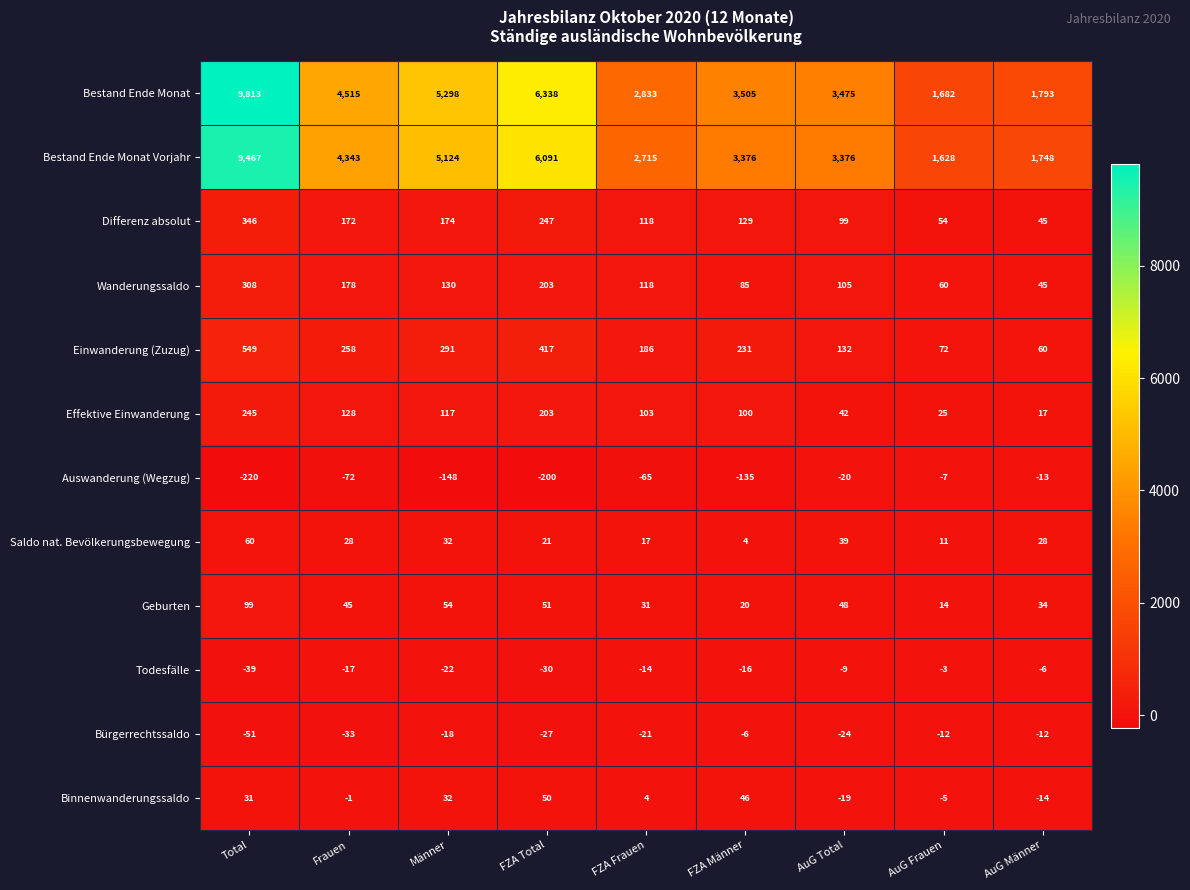

Which series has the largest range (max minus min)?

Bestand Ende Monat